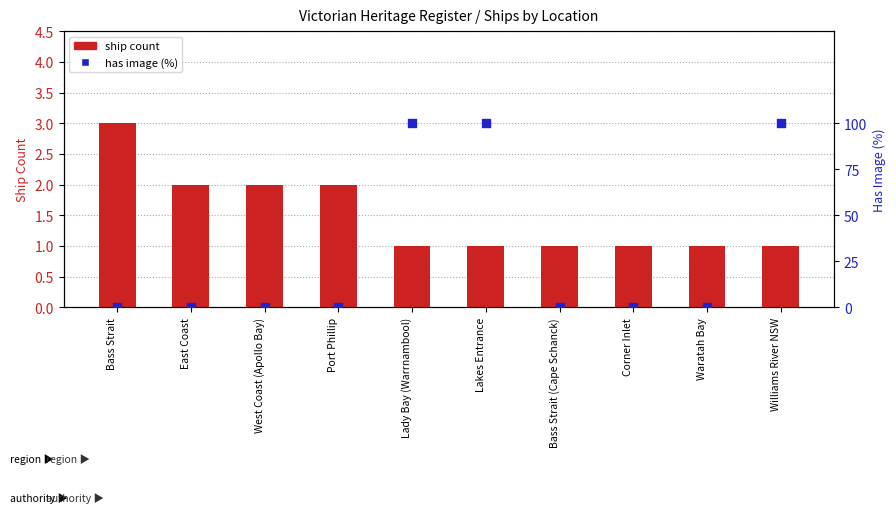

Which series reaches the maximum Y coordinate?

has image (%)